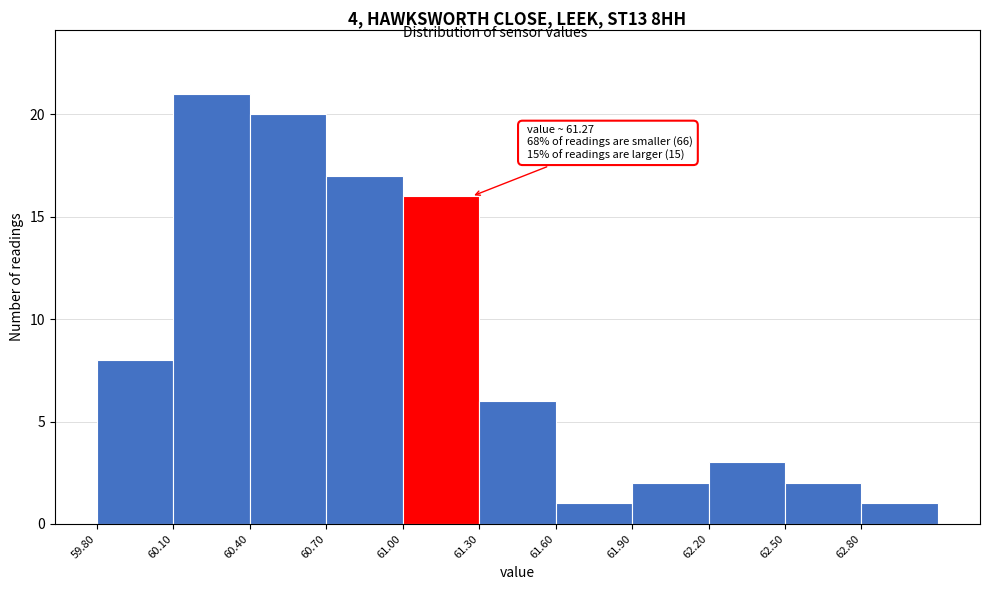

Over which range of the x-axis is the bar tallest?

60.1 to 60.4